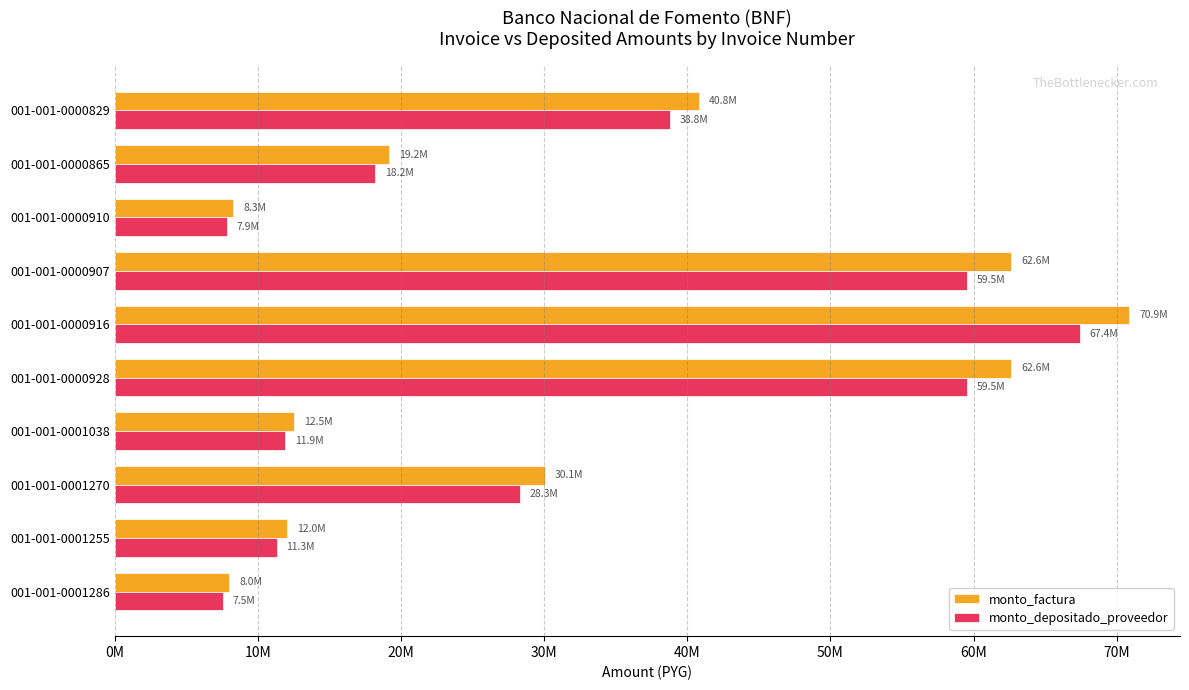

What is the sum of all monto_depositado_proveedor values?

310422452